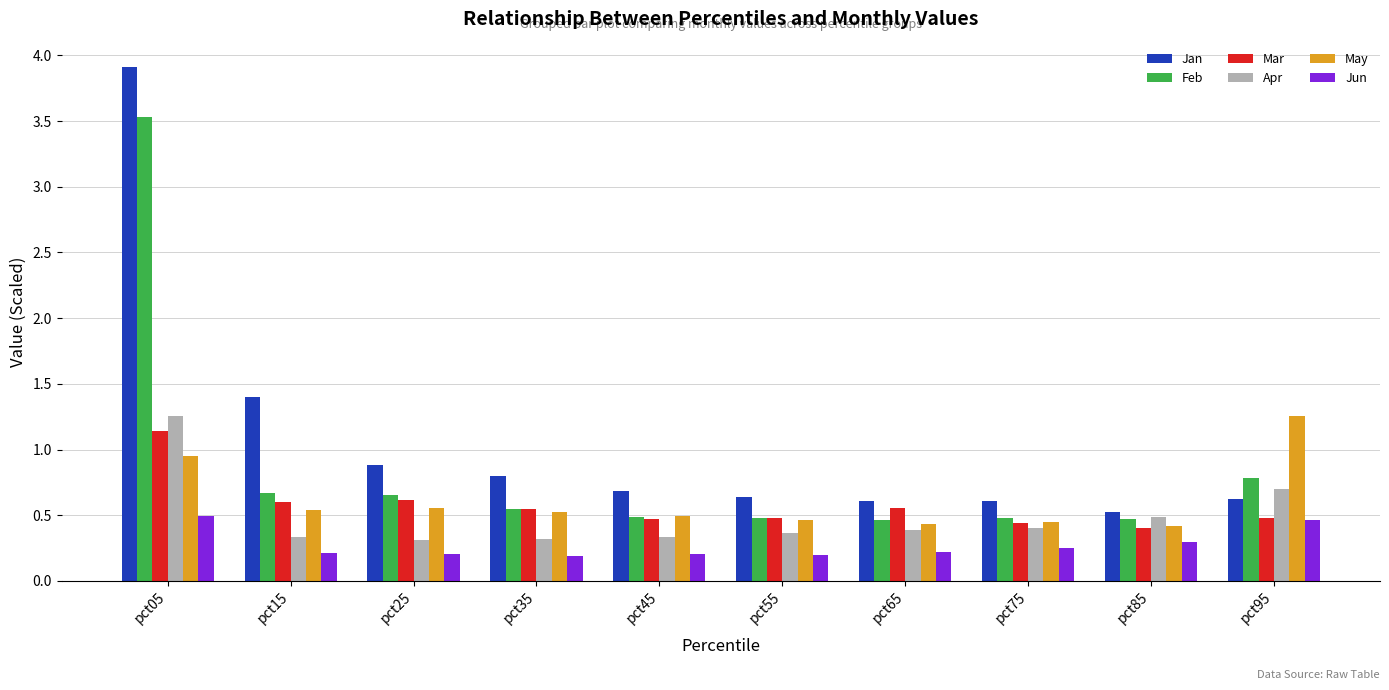

What is the minimum value for Apr?

0.3